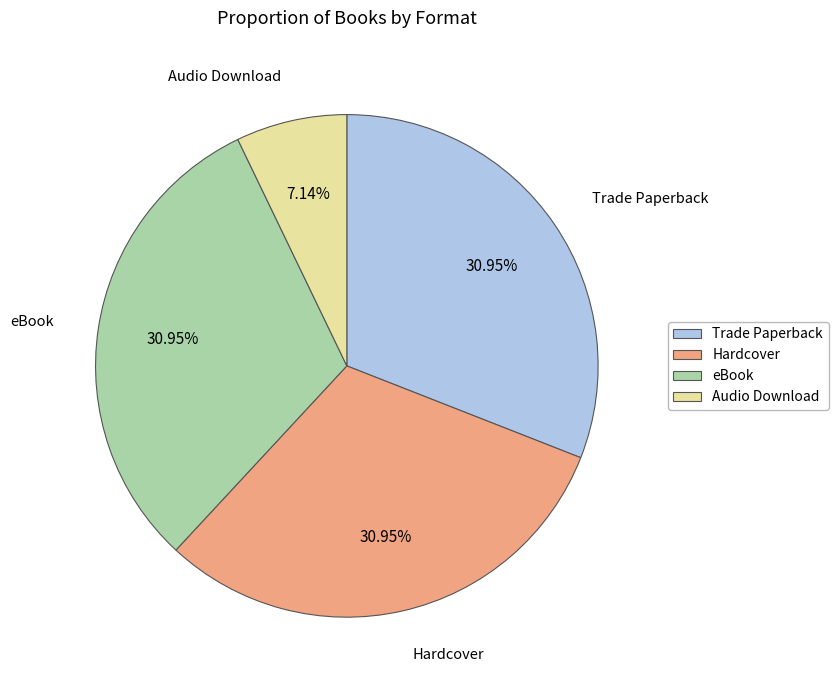

What is the total percentage of Hardcover and eBook?

61.9%